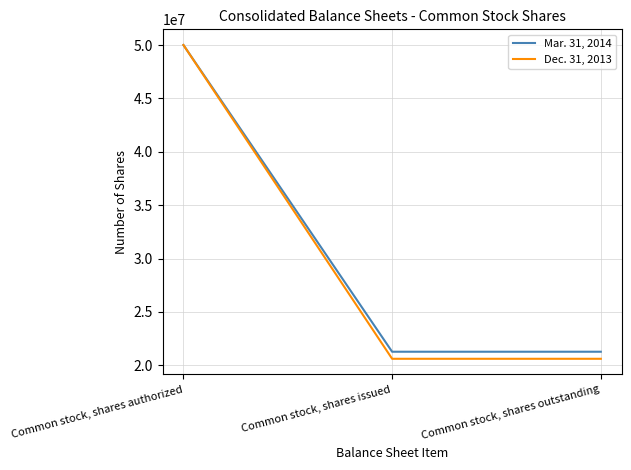

The value of Mar. 31, 2014 at Common stock, shares issued is 21266380. True or false?

True